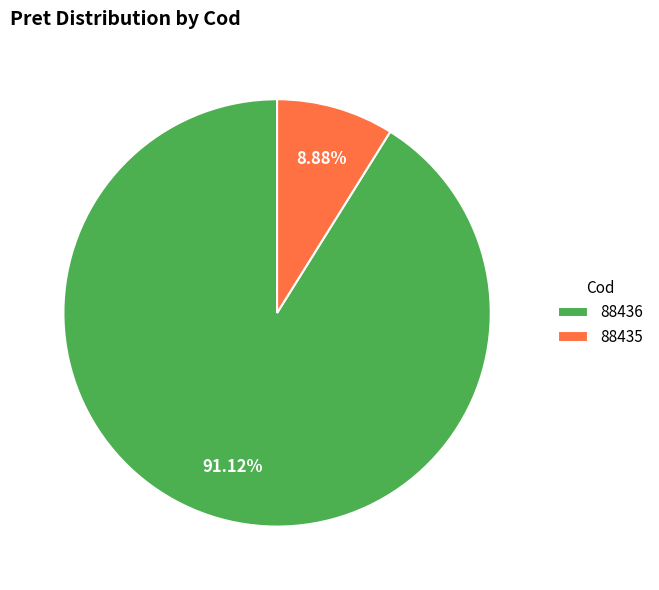

What percentage is the 88436 slice, to the nearest percent?

91%